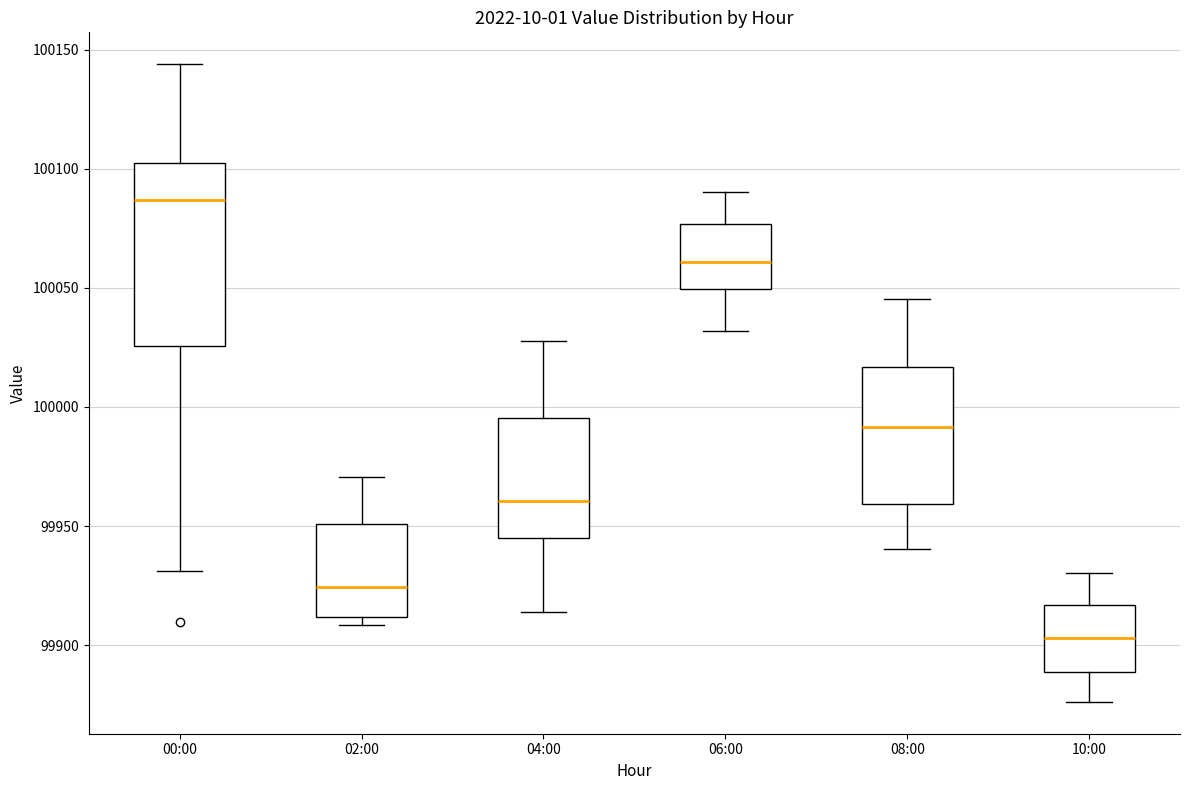

Reading left to right, transcribe this box plot: for each box, give where its median line is, the range the box spans, and where its two whiskers end, as read against the y-axis. The values are not printed on the chart, so give them approximately, as read against the axis.

00:00: median 100085, box 100025 to 100100, whiskers 99930 to 100145
02:00: median 99925, box 99910 to 99950, whiskers 99910 (just below the box's lower edge) to 99970
04:00: median 99960, box 99945 to 99995, whiskers 99915 to 100030
06:00: median 100060, box 100050 to 100075, whiskers 100030 to 100090
08:00: median 99990, box 99960 to 100015, whiskers 99940 to 100045
10:00: median 99905, box 99890 to 99915, whiskers 99875 to 99930